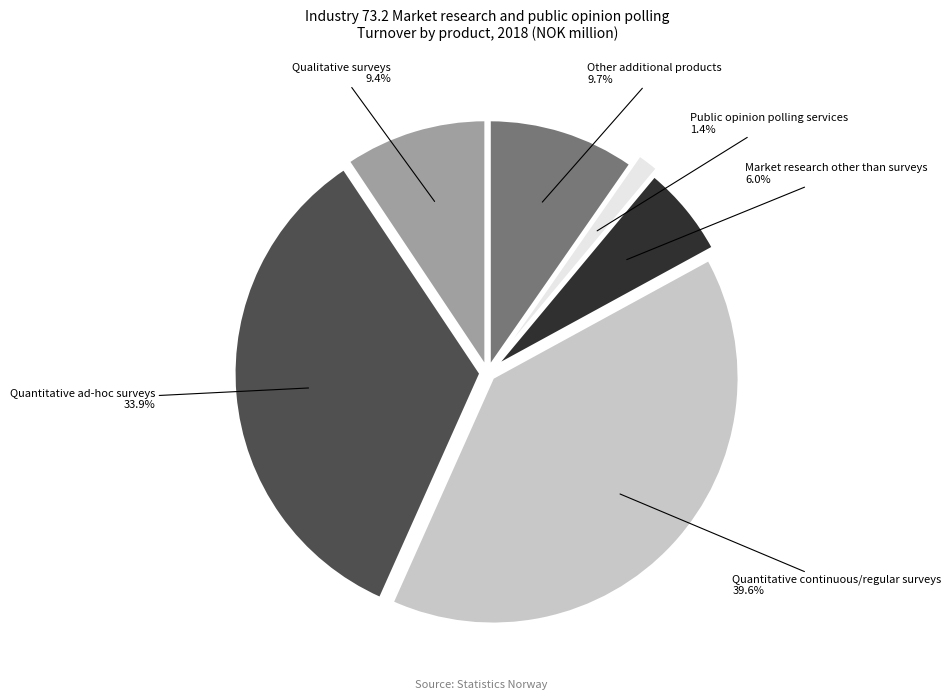

What percentage is the Market research other than surveys slice, to the nearest percent?

6%